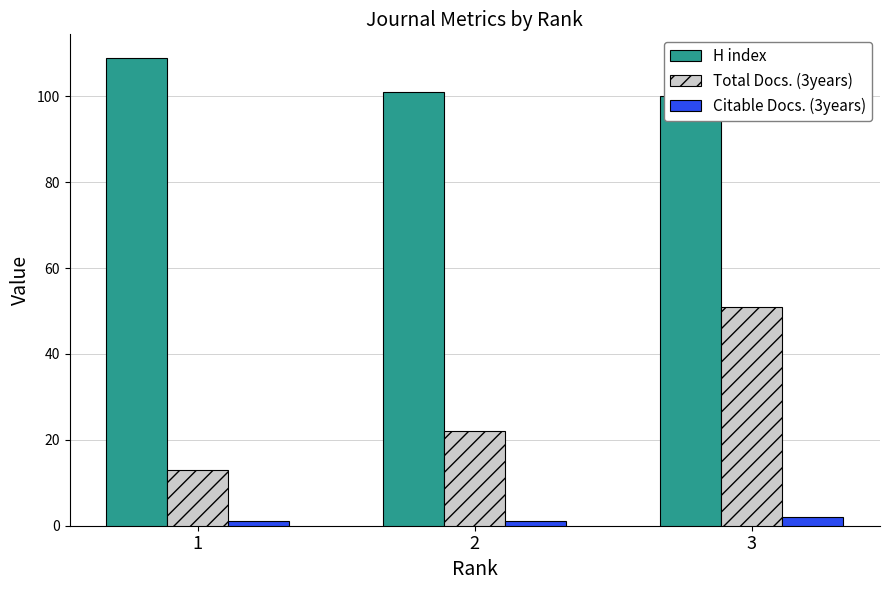

Count the number of categories in the chart.

3